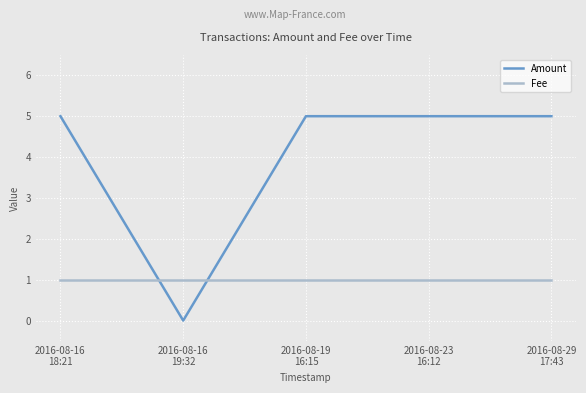

What value does the Fee series have at 2016-08-16
19:32?

1